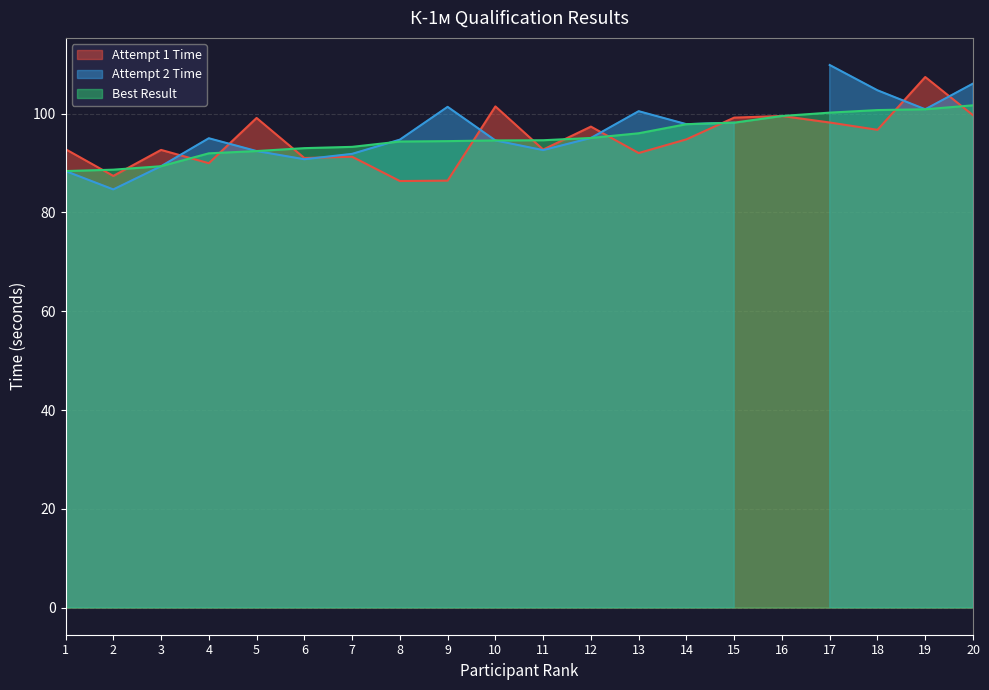

Is it true that Best Result equals 94.6 at 10?

True